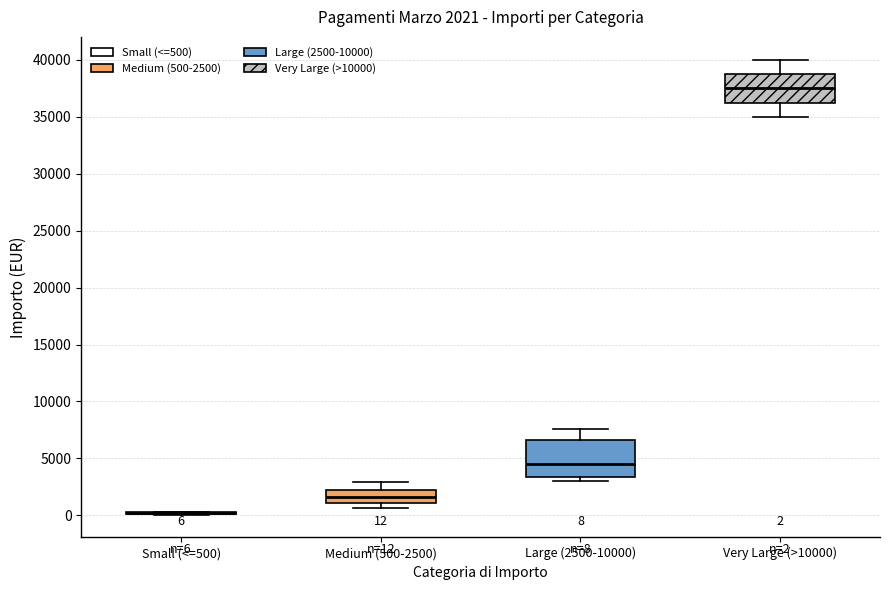

Which box is the tallest, from its lower edge to its upper edge?

Large (2500-10000)